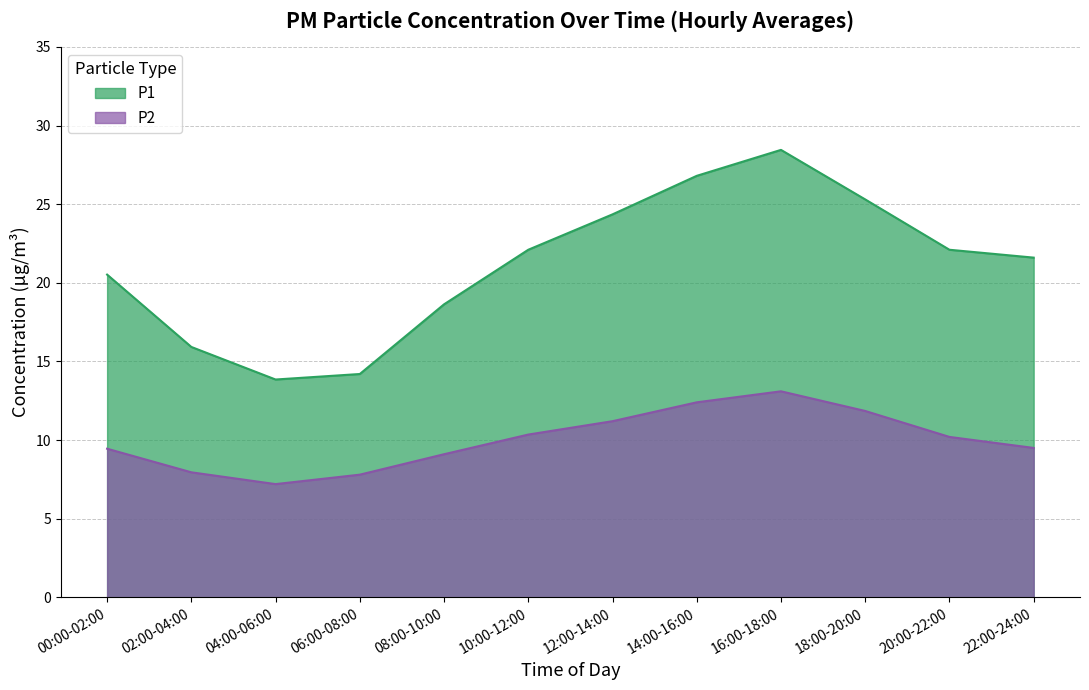

True or false: P1 and P2 intersect in this chart.

False